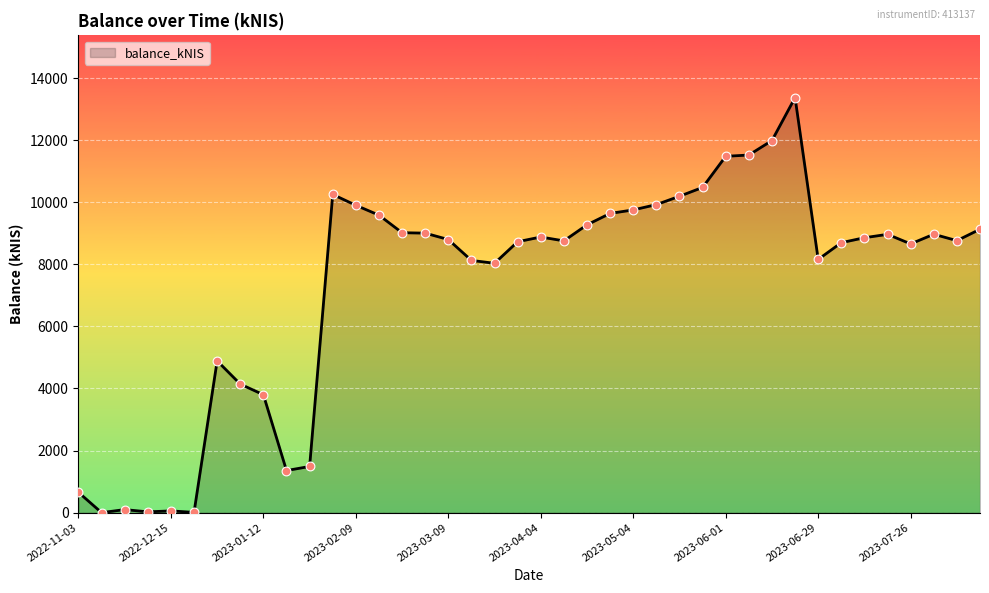

What is the maximum value shown in the chart?

13370.5